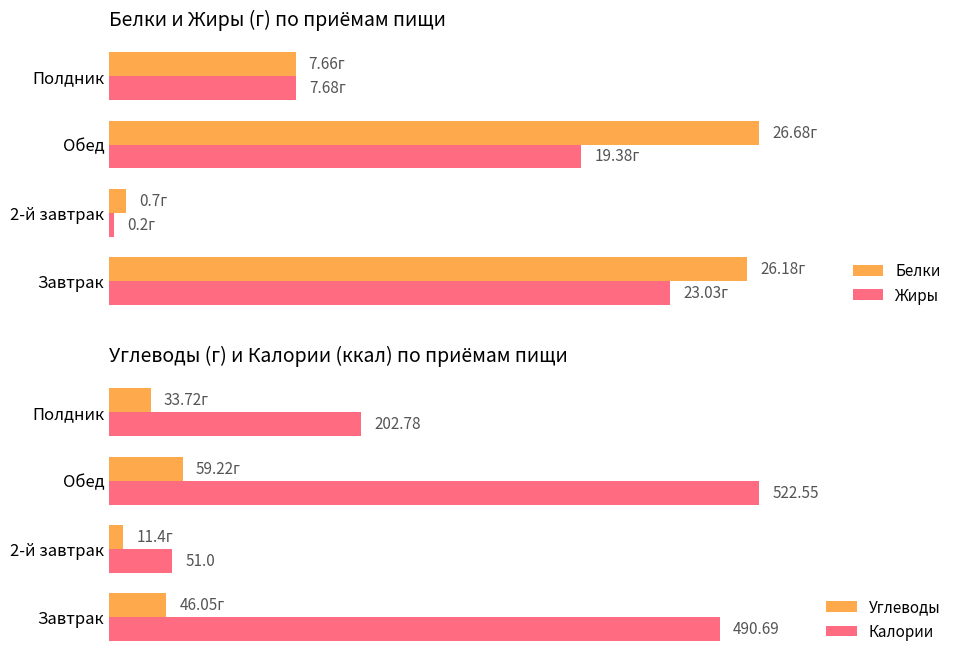

At how many categories does at least one series exceed 485?

2